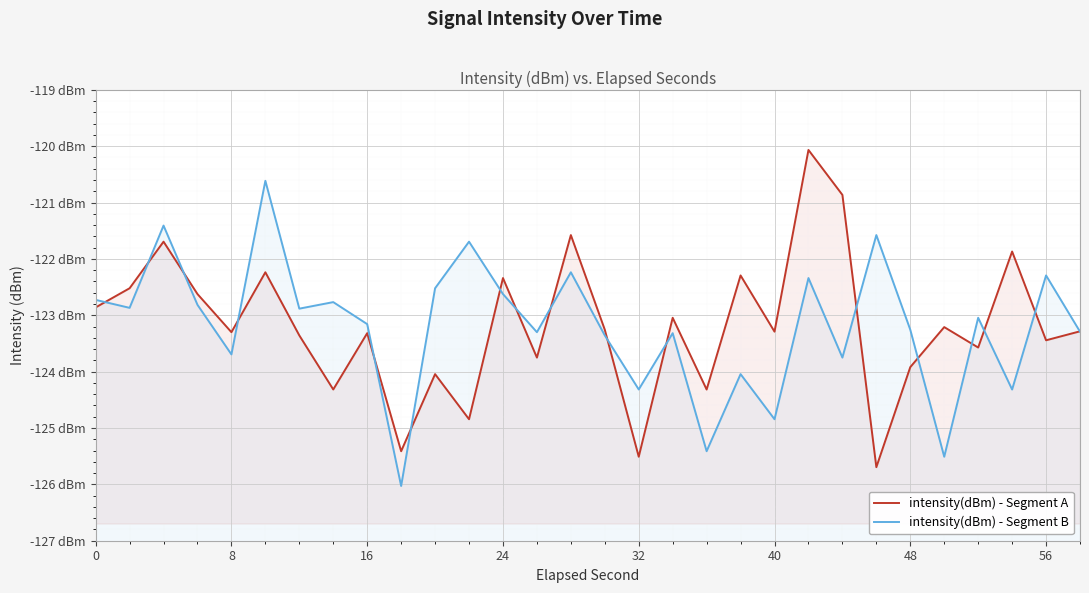

How many data points in intensity(dBm) - Segment A are above -123?

11